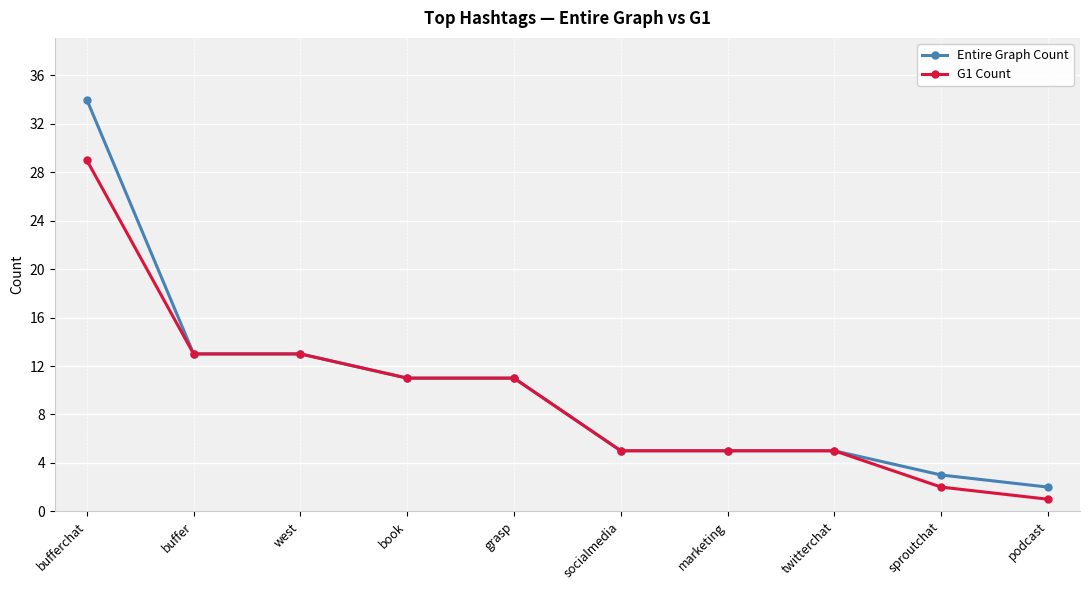

Reading left to right, list all the values displayed in this chart.

Entire Graph Count: bufferchat=34	buffer=13	west=13	book=11	grasp=11	socialmedia=5	marketing=5	twitterchat=5	sproutchat=3	podcast=2
G1 Count: bufferchat=29	buffer=13	west=13	book=11	grasp=11	socialmedia=5	marketing=5	twitterchat=5	sproutchat=2	podcast=1